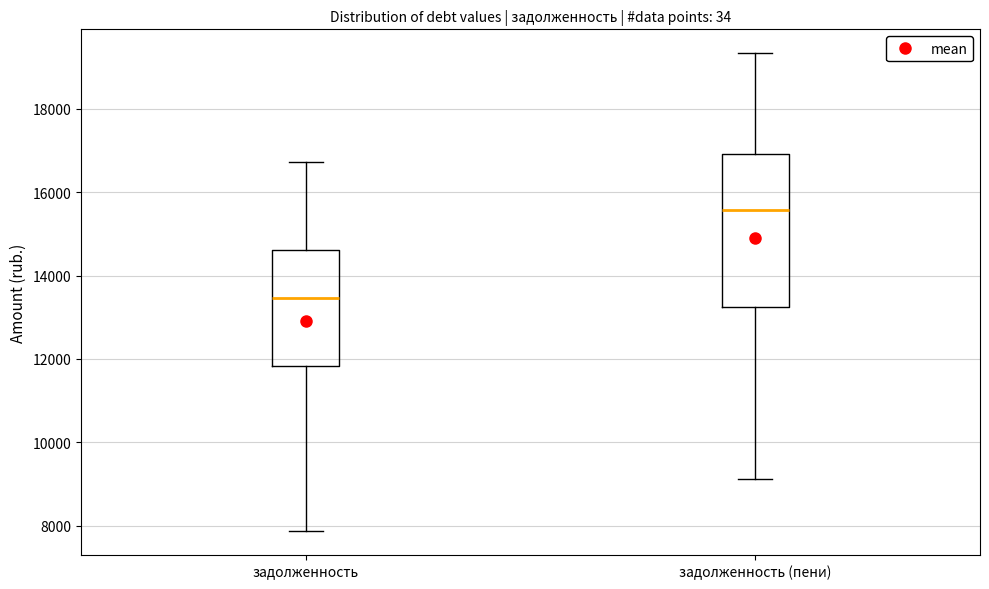

Where is the upper edge of the box for задолженность (пени) on the y-axis? The values are not printed on the chart, so give them approximately, as read against the axis.

17000